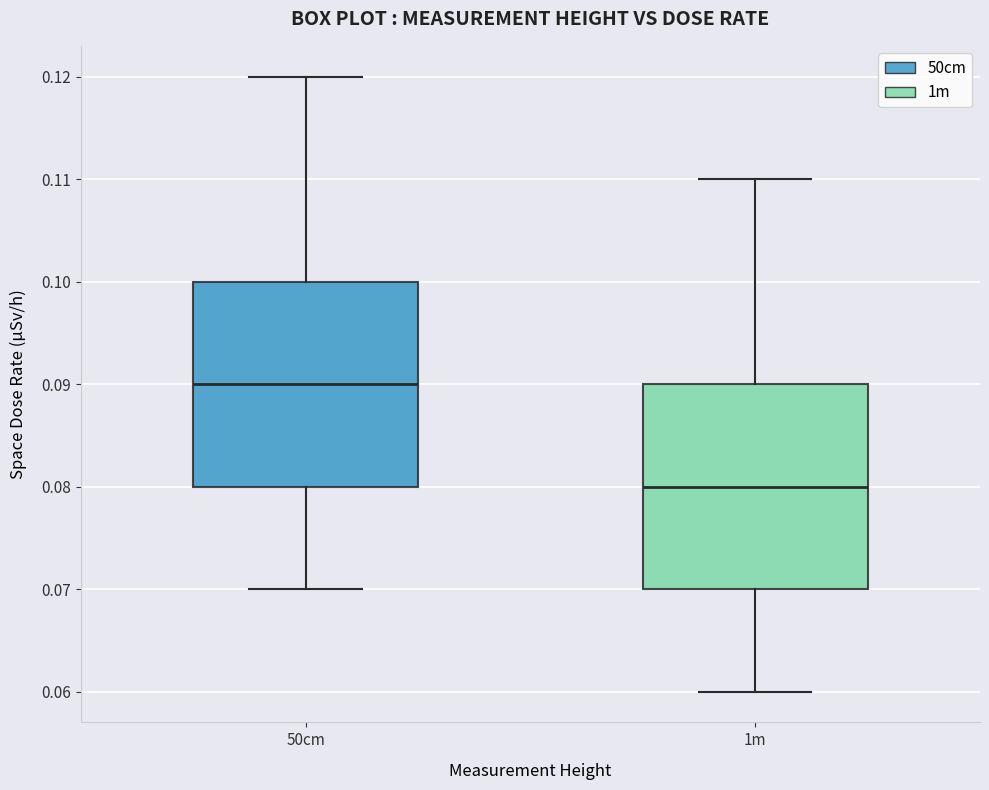

Where is the lower edge of the box for 1m on the y-axis? The values are not printed on the chart, so give them approximately, as read against the axis.

0.07